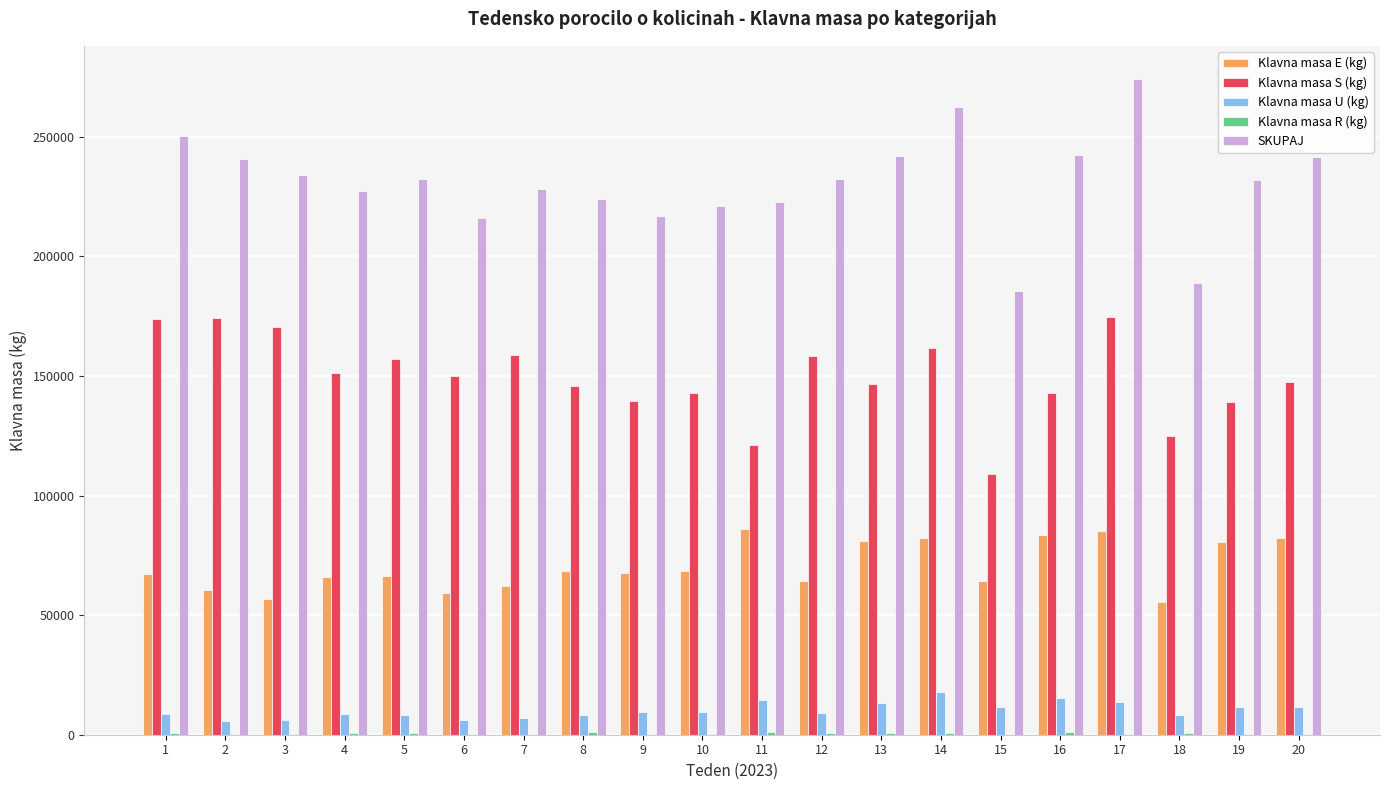

Which series has the largest total across all categories?

SKUPAJ